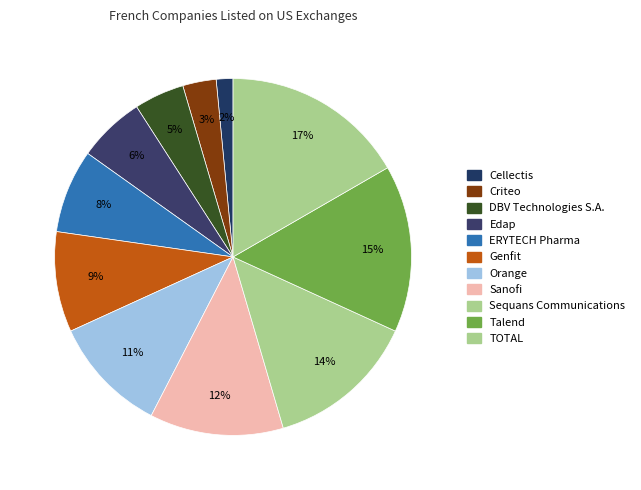

Does Cellectis account for over 50% of the chart?

No